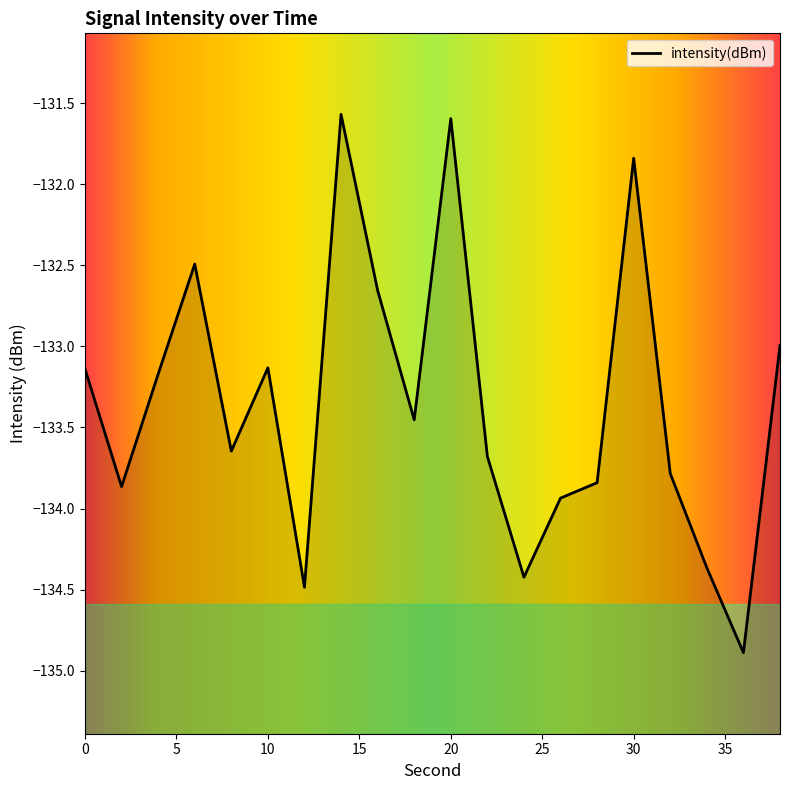

How many points are higher than both their immediate neighbors (excluding endpoints)?

5